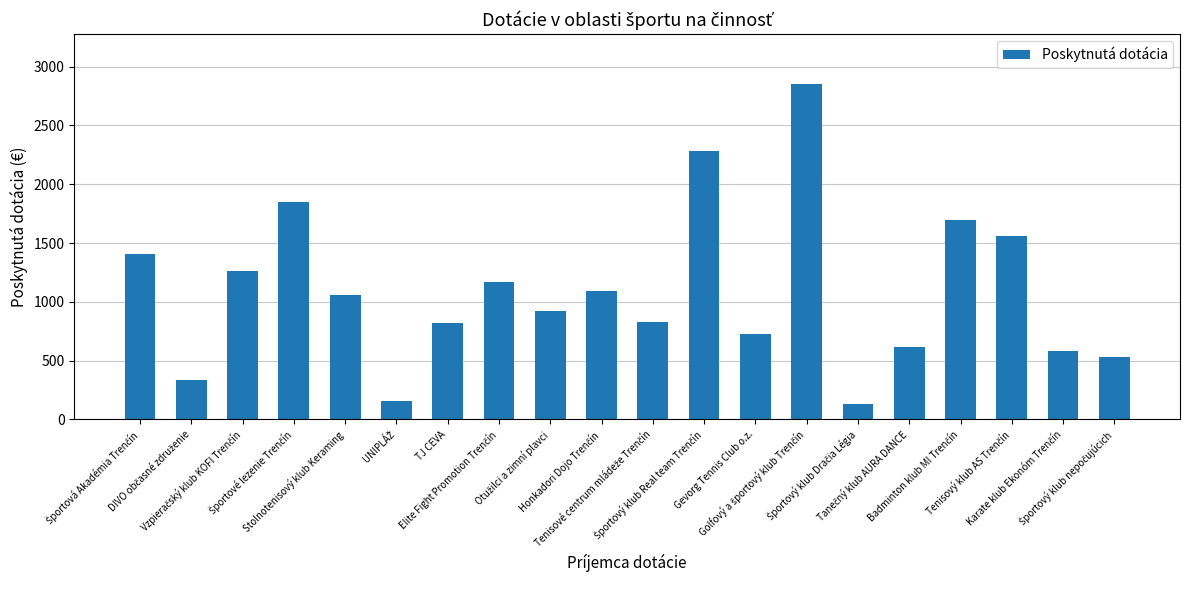

What is the sum of all values?

21872